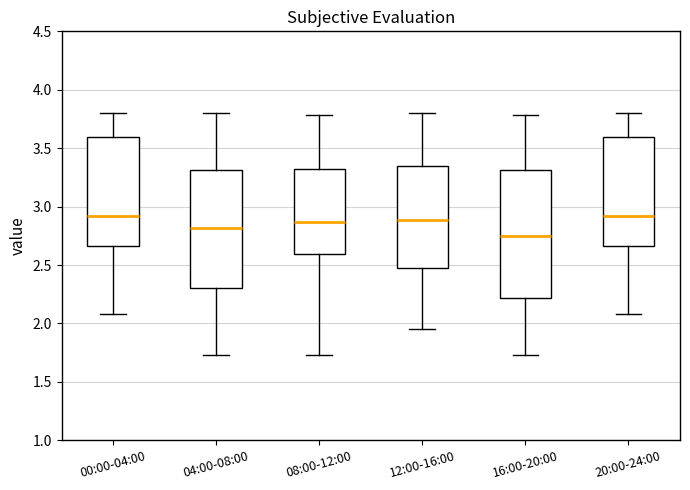

Reading left to right, read every box against the y-axis: the position of its median line, the range the box covers, and the ends of its whiskers. The values are not printed on the chart, so give them approximately, as read against the axis.

00:00-04:00: median 2.90, box 2.65 to 3.60, whiskers 2.10 to 3.80
04:00-08:00: median 2.80, box 2.30 to 3.30, whiskers 1.75 to 3.80
08:00-12:00: median 2.85, box 2.60 to 3.35, whiskers 1.75 to 3.80
12:00-16:00: median 2.90, box 2.50 to 3.35, whiskers 1.95 to 3.80
16:00-20:00: median 2.75, box 2.20 to 3.30, whiskers 1.75 to 3.80
20:00-24:00: median 2.90, box 2.65 to 3.60, whiskers 2.10 to 3.80